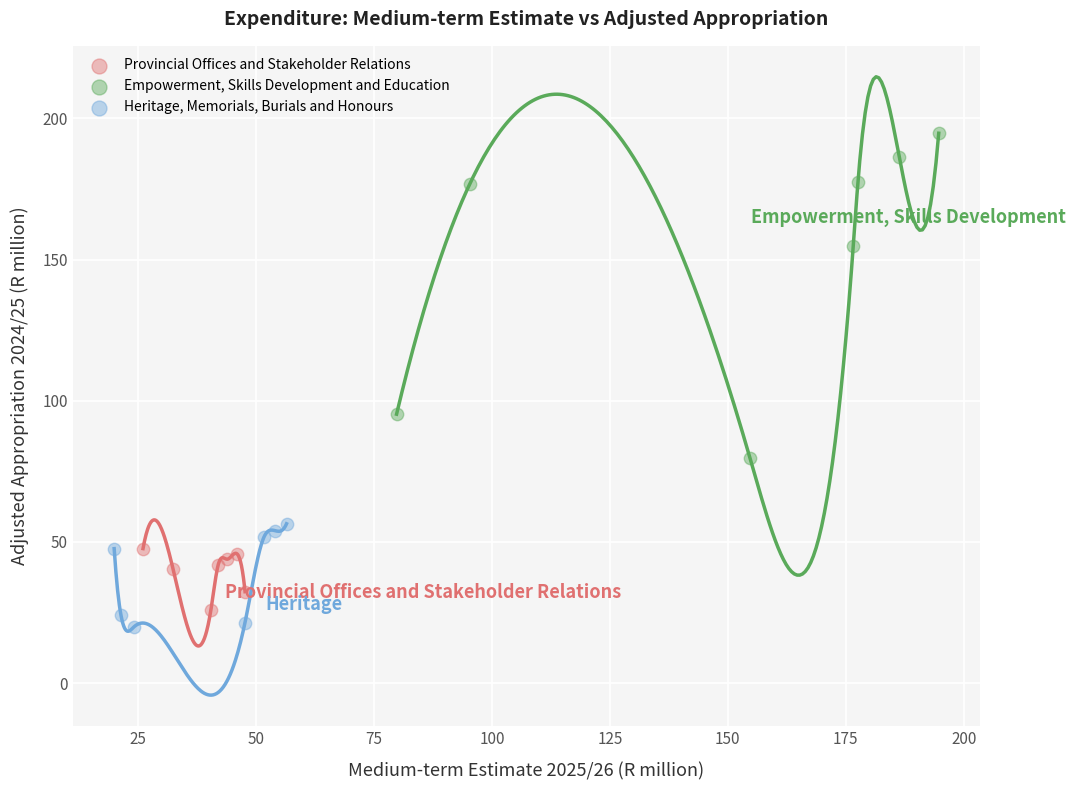

Which series contains the highest Y value?

Empowerment, Skills Development and Education